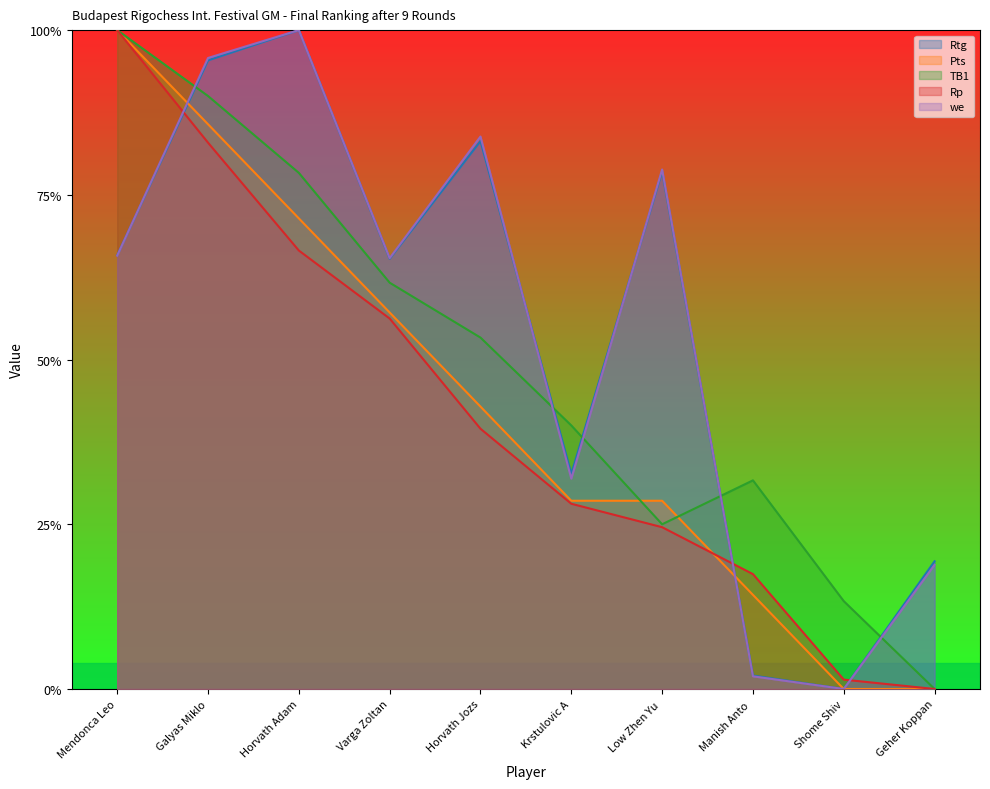

At which category does we reach its first local peak?

Horvath Adam